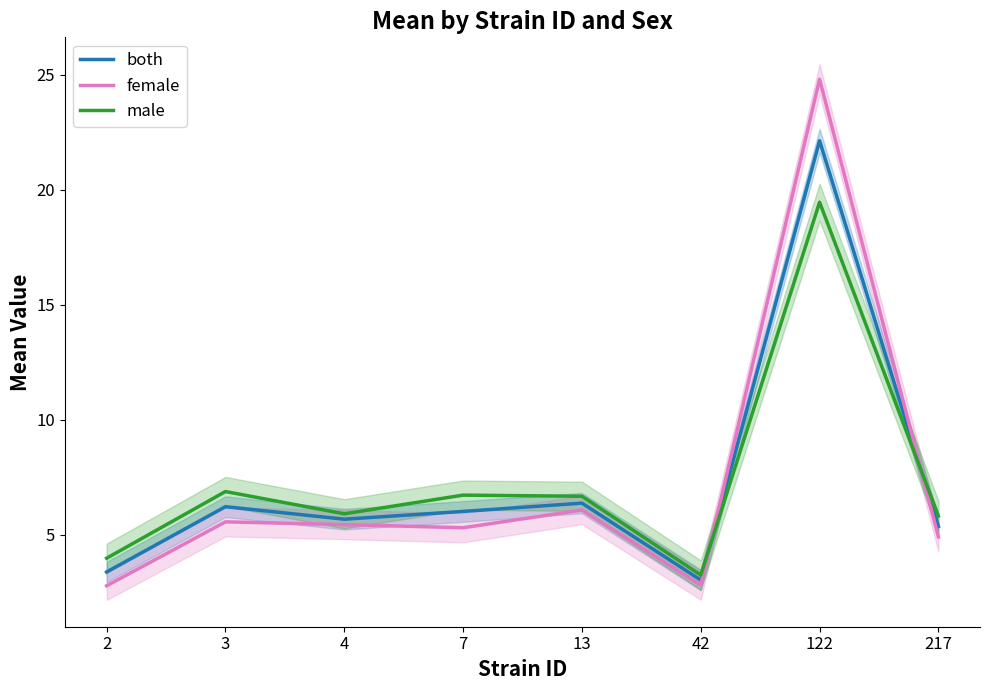

Which series has the largest total across all categories?

male